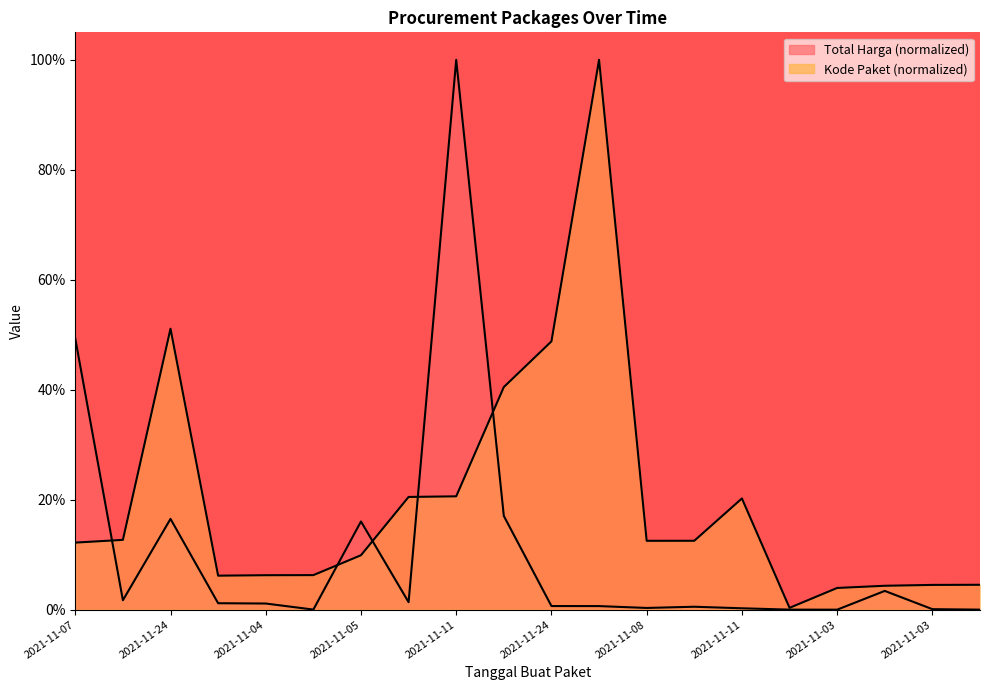

True or false: Total Harga and Kode Paket intersect in this chart.

True